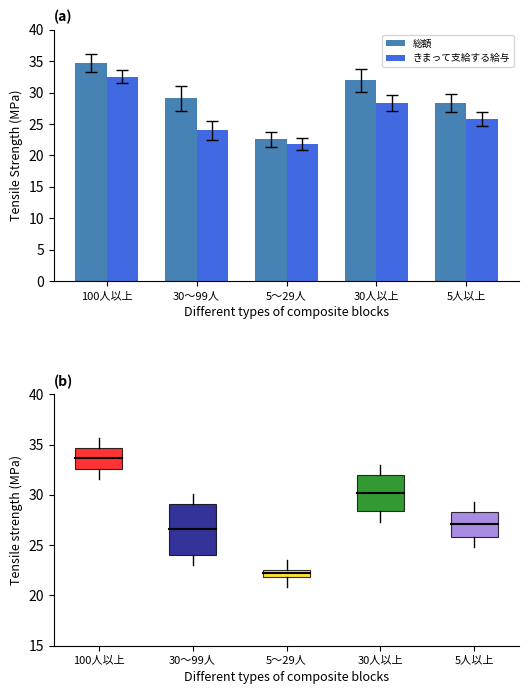

The 総額 series shows 19.0 at 5人以上. True or false?

False